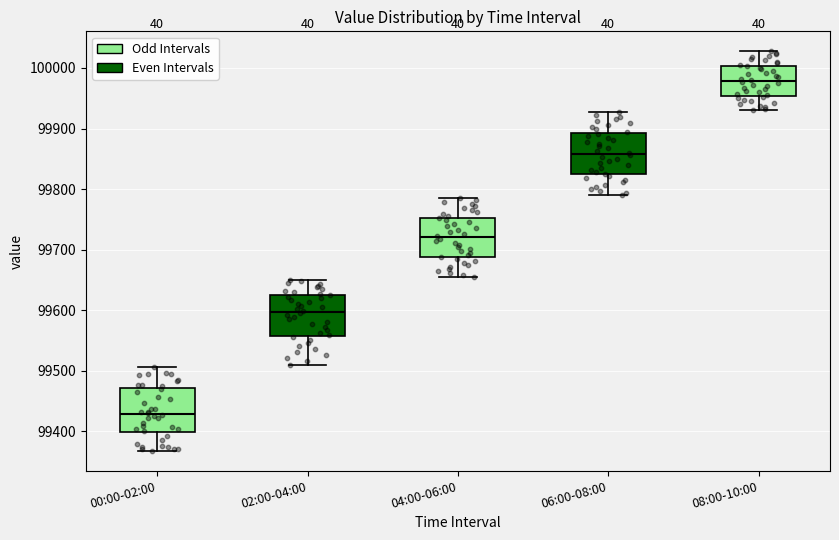

Reading left to right, read every box against the y-axis: the position of its median line, the range the box covers, and the ends of its whiskers. The values are not printed on the chart, so give them approximately, as read against the axis.

00:00-02:00: median 99430, box 99400 to 99470, whiskers 99370 to 99510
02:00-04:00: median 99600, box 99560 to 99630, whiskers 99510 to 99650
04:00-06:00: median 99720, box 99690 to 99750, whiskers 99660 to 99790
06:00-08:00: median 99860, box 99820 to 99890, whiskers 99790 to 99930
08:00-10:00: median 99980, box 99950 to 100000, whiskers 99930 to 100030